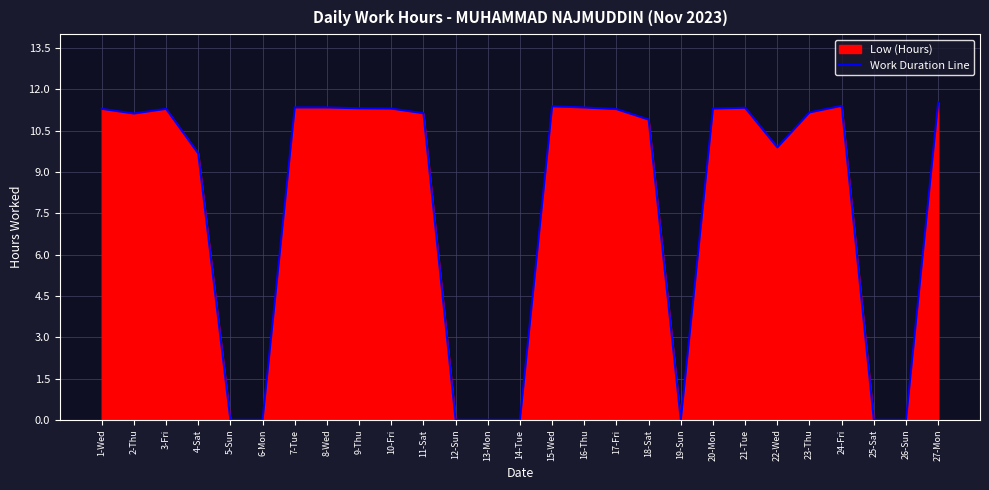

What is the value of the 18th point from the left?

10.9